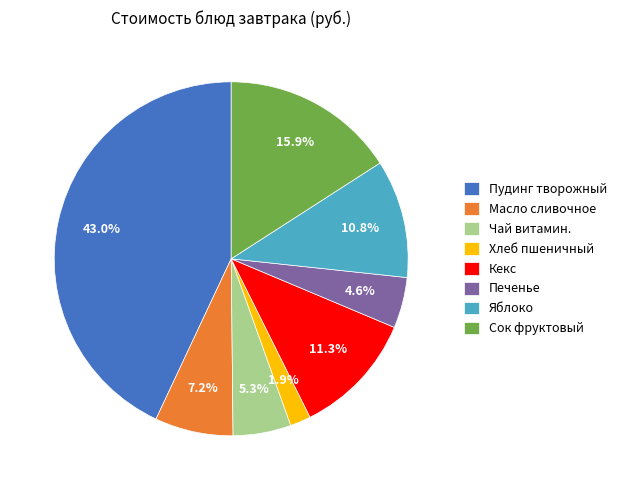

Count the number of slices in the pie.

8